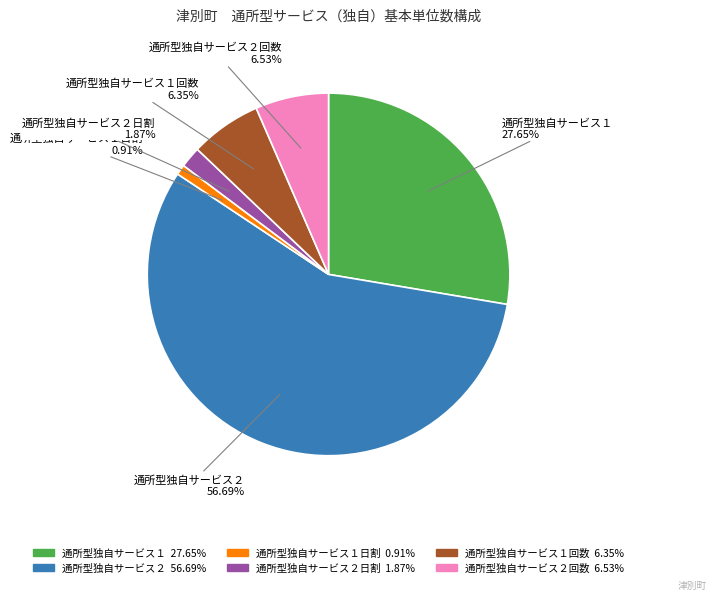

What is the majority slice?

通所型独自サービス２